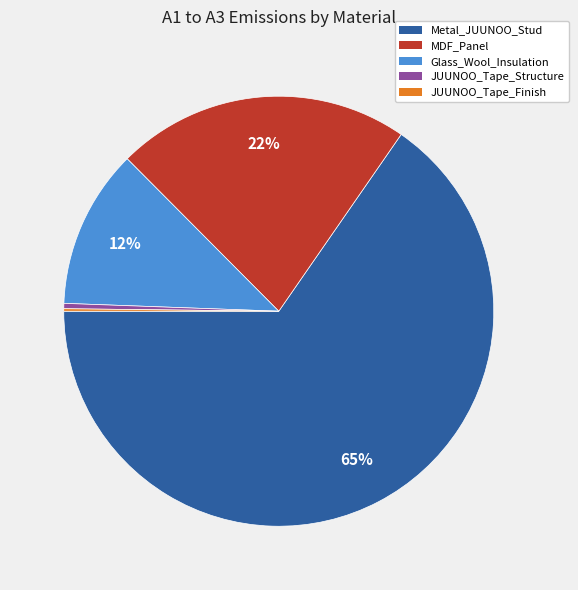

Is it true that MDF_Panel is 22% of the pie?

True